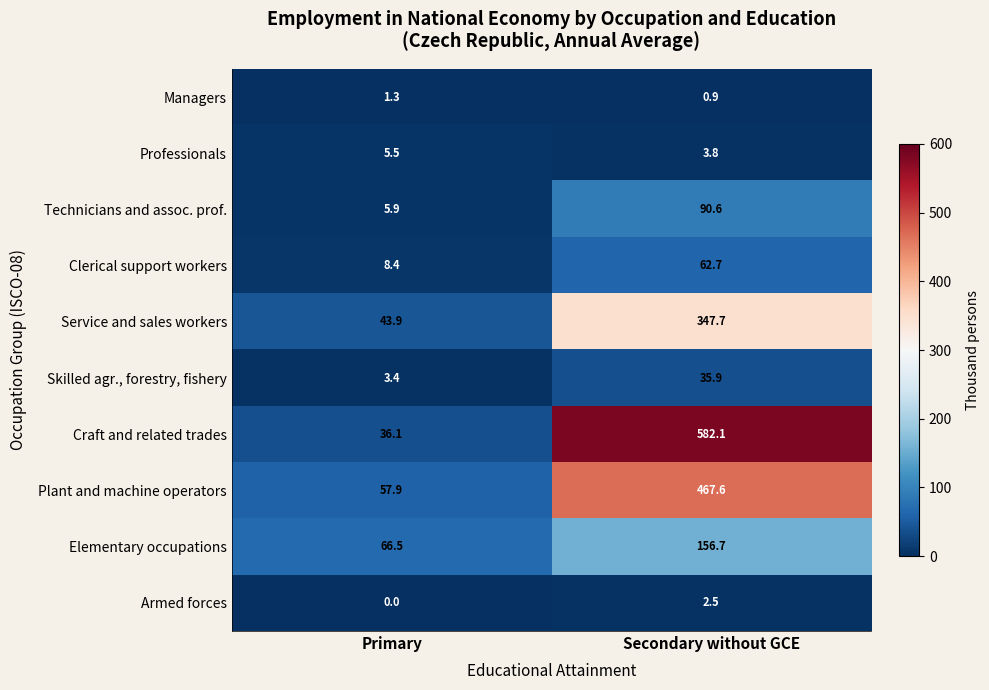

Where does the Service and sales workers series first go above 347?

Secondary without GCE